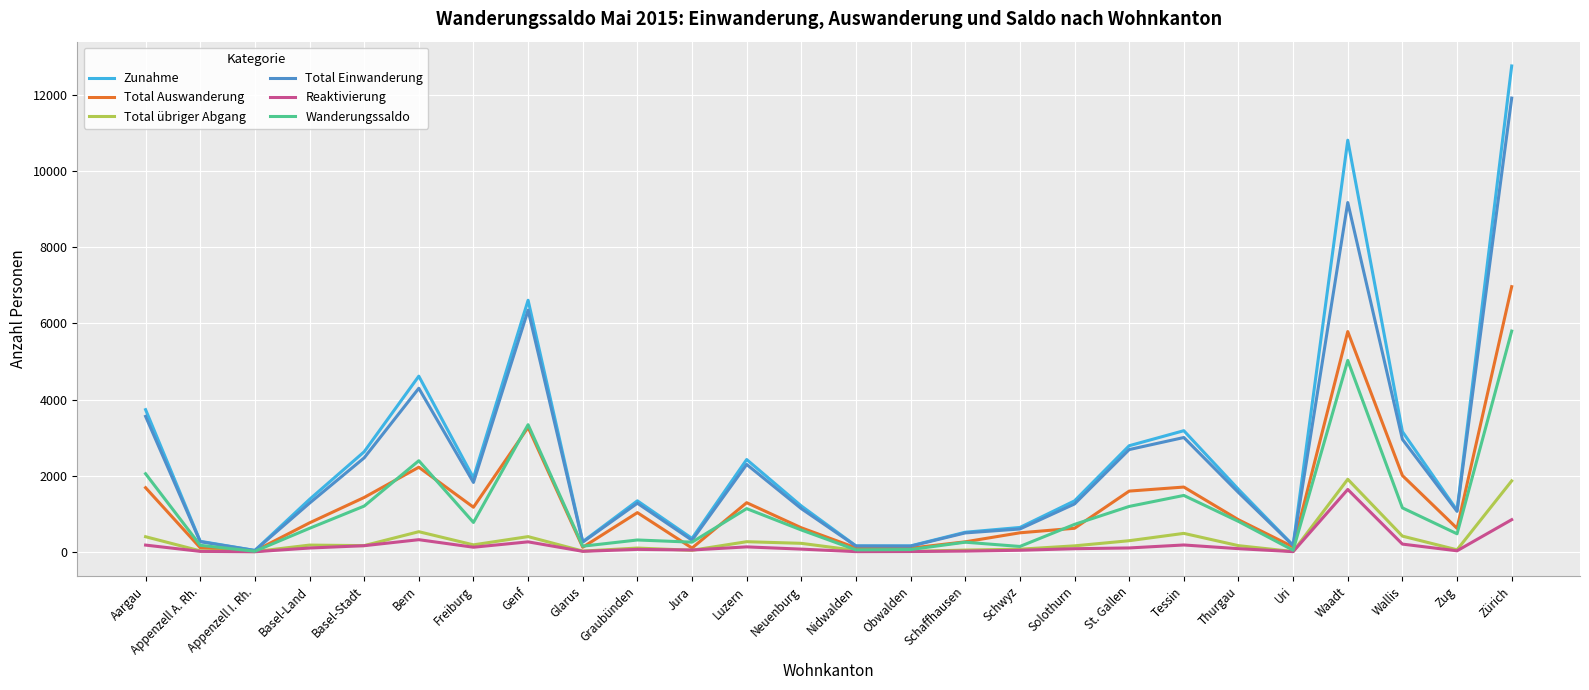

True or false: Zunahme has a value of 1338 at Solothurn.

True